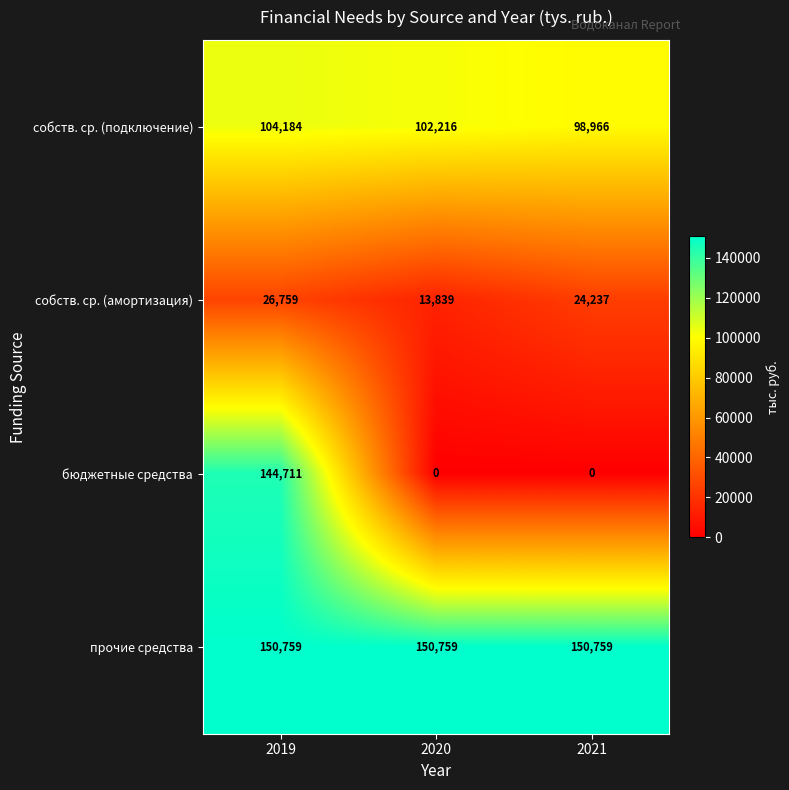

What is the spread (max minus min) of values at 2019?

124000